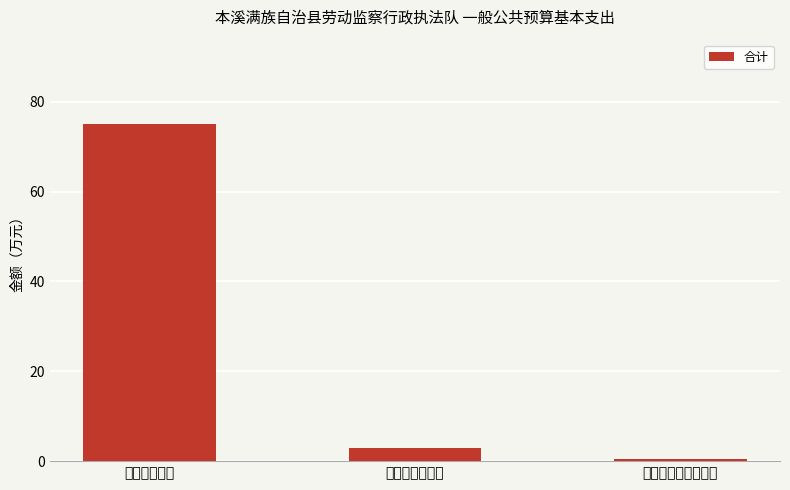

At which category does the chart reach its peak across all series?

工资福利支出